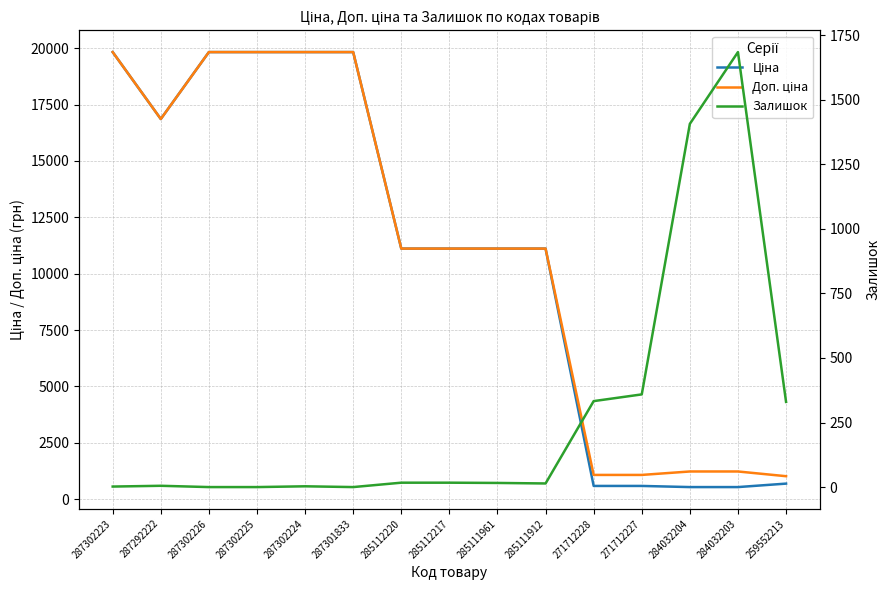

The value of Залишок at 285111961 is 16.0. True or false?

True